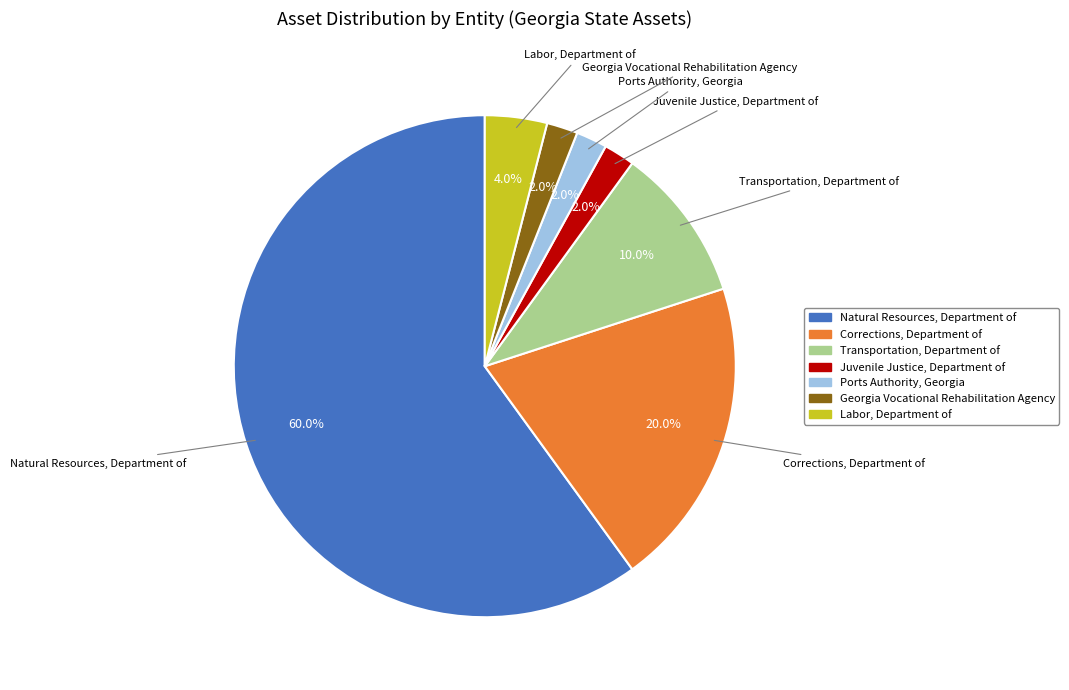

How much of the chart is everything except Georgia Vocational Rehabilitation Agency?

98.0%